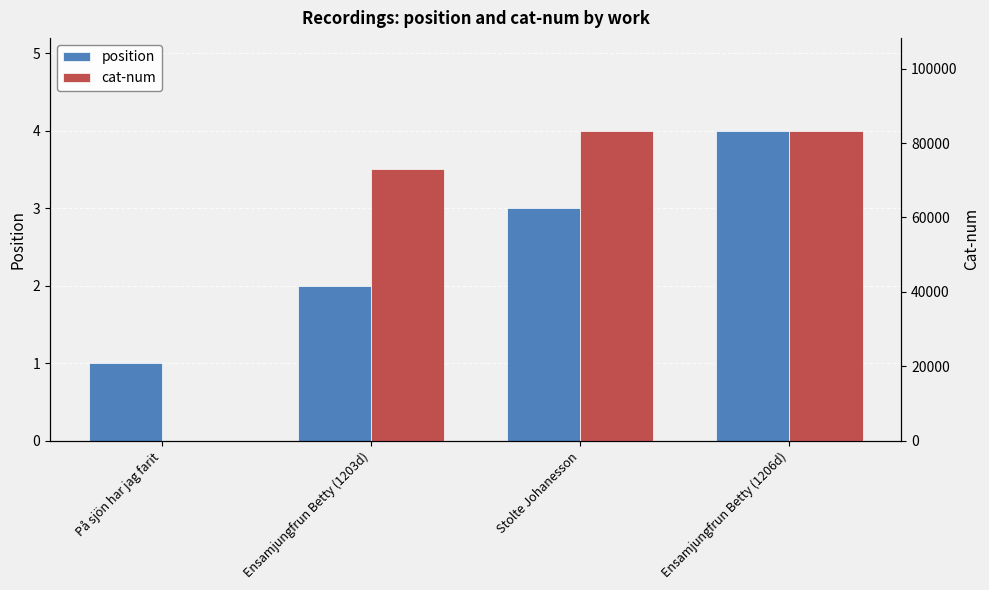

Which series has the largest total across all categories?

cat-num